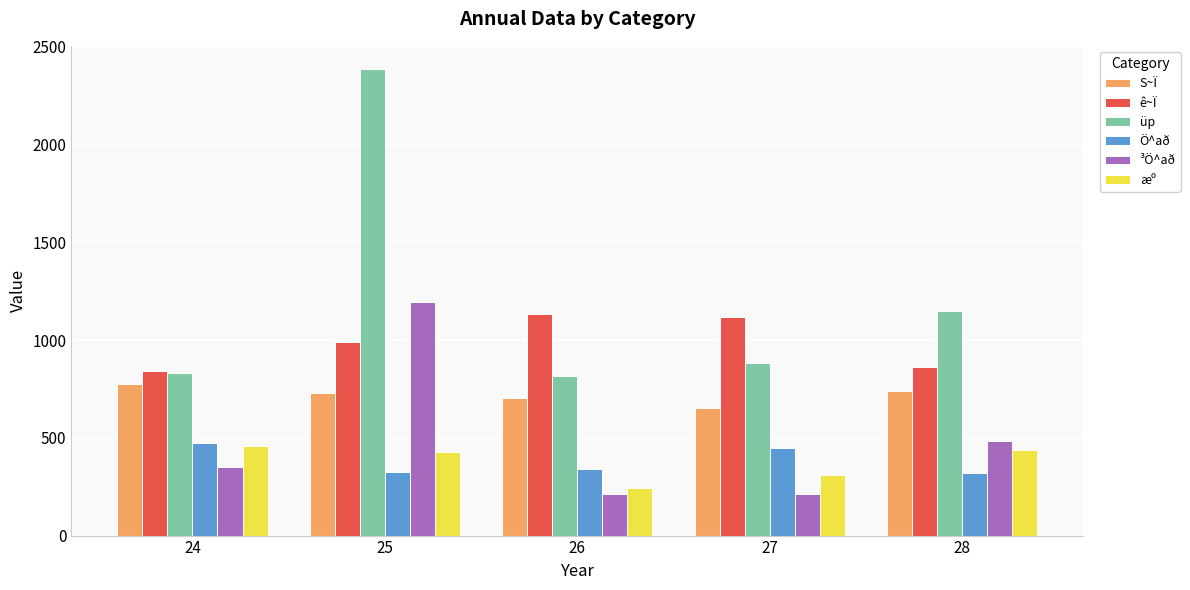

What is the value of the Ö^að bar at the 5th from the left?

318.6